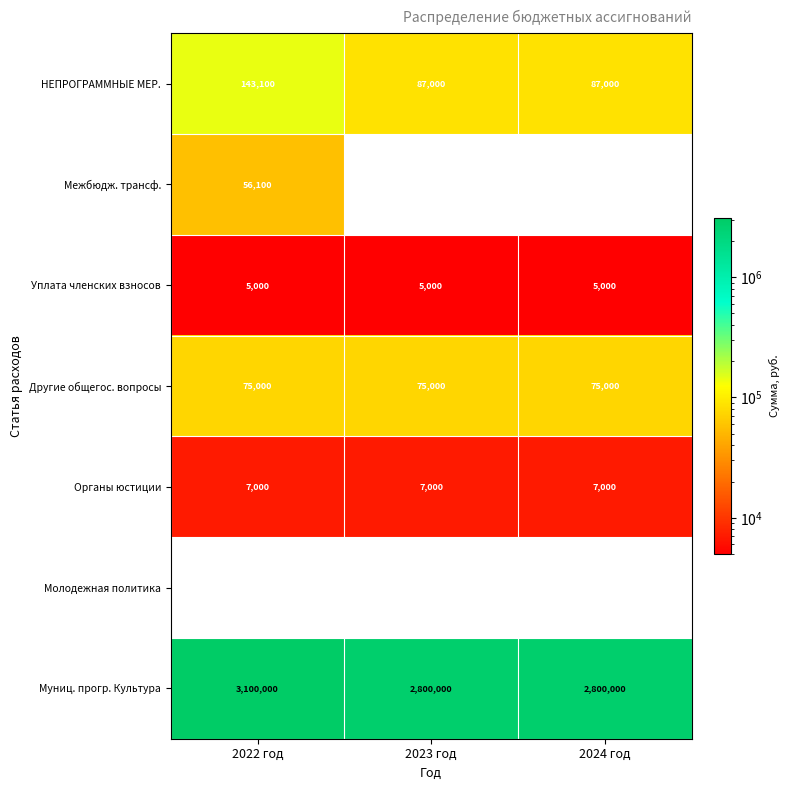

Reading left to right, list all the values displayed in this chart.

НЕПРОГРАММНЫЕ МЕР.: 143100	87000	87000
Межбюдж. трансф.: 56100	0	0
Уплата членских взносов: 5000	5000	5000
Другие общегос. вопросы: 75000	75000	75000
Органы юстиции: 7000	7000	7000
Молодежная политика: 0	0	0
Муниц. прогр. Культура: 3100000	2800000	2800000